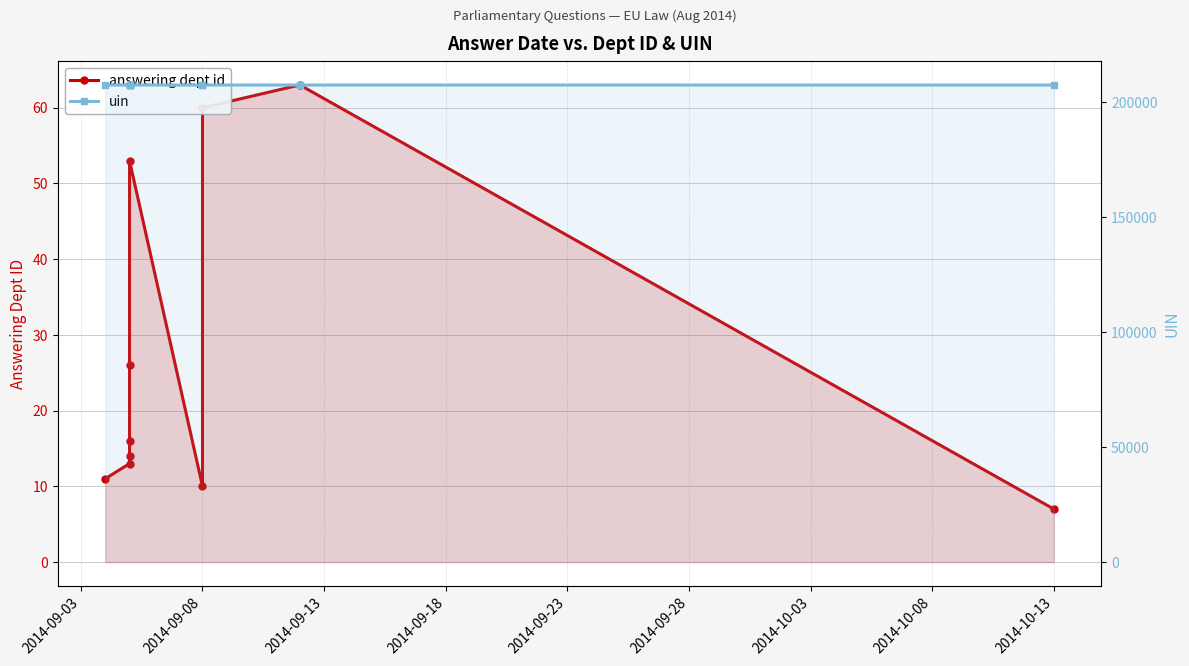

The uin series shows 207251 at 2014-09-23. True or false?

True